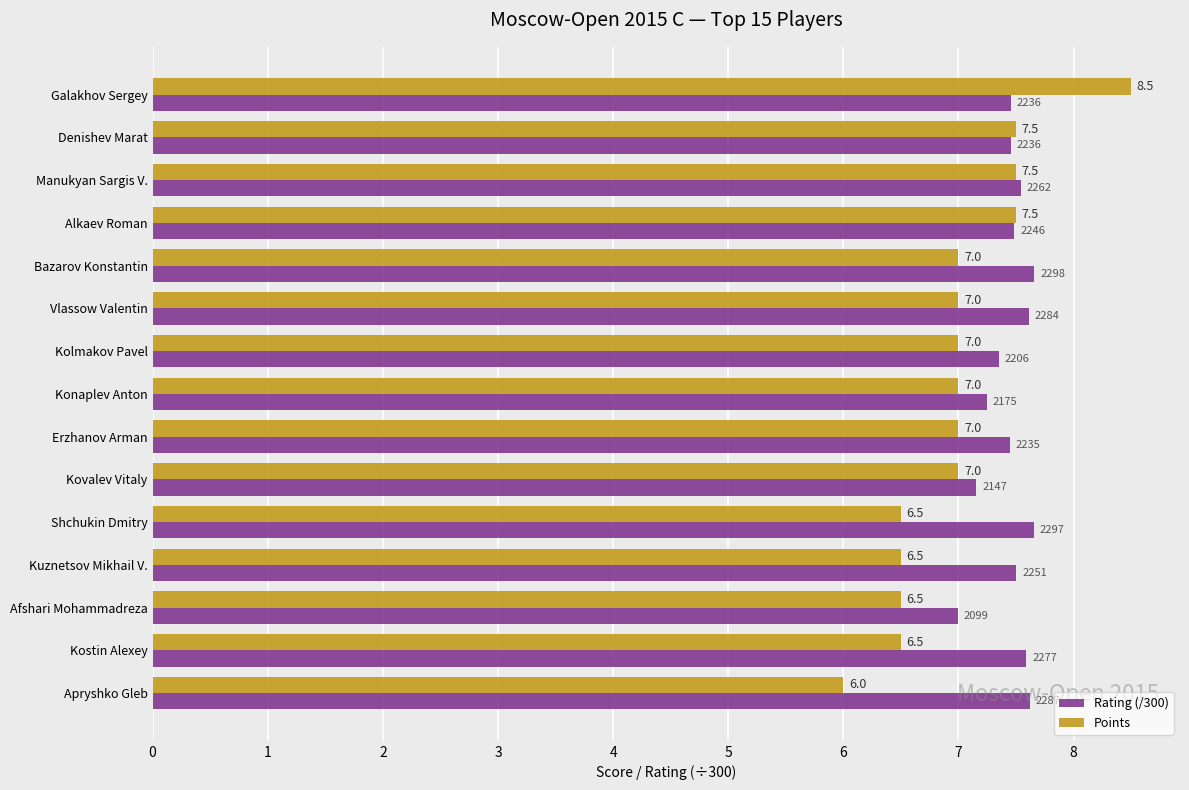

Read the Points value at Kostin Alexey.

6.5